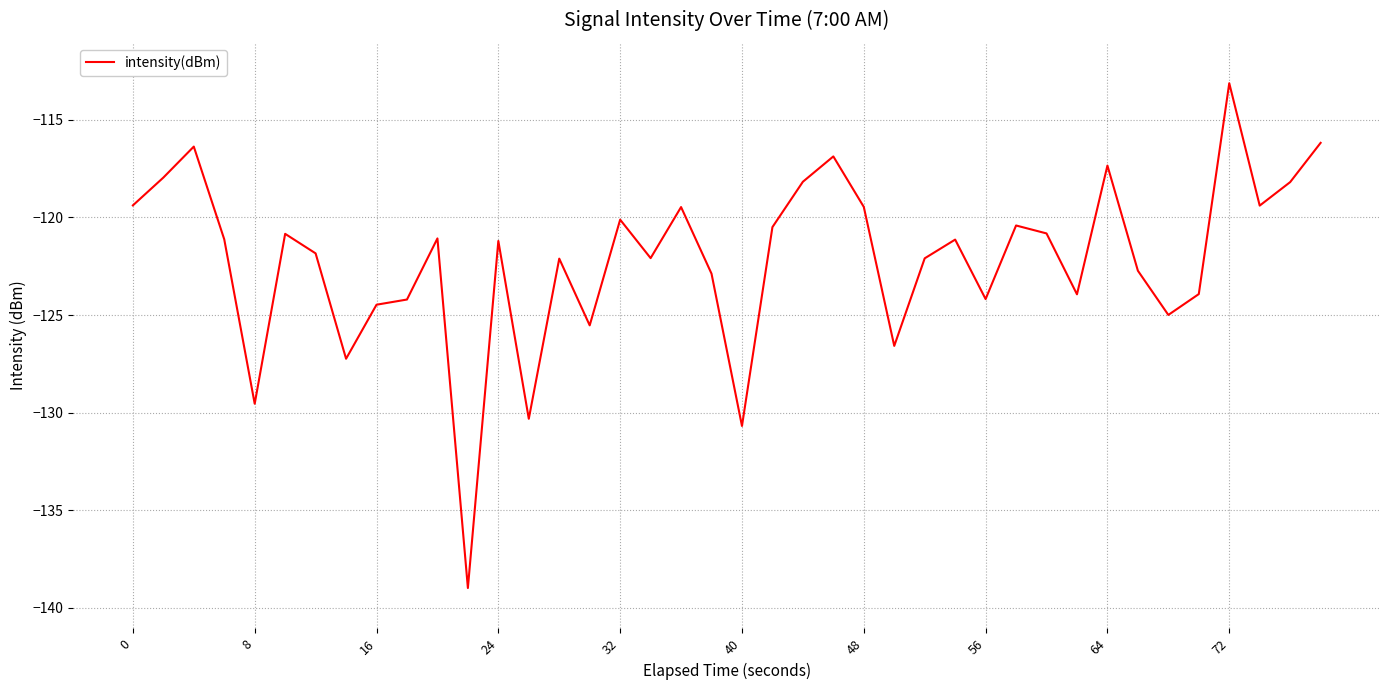

What is the maximum value shown in the chart?

-113.1